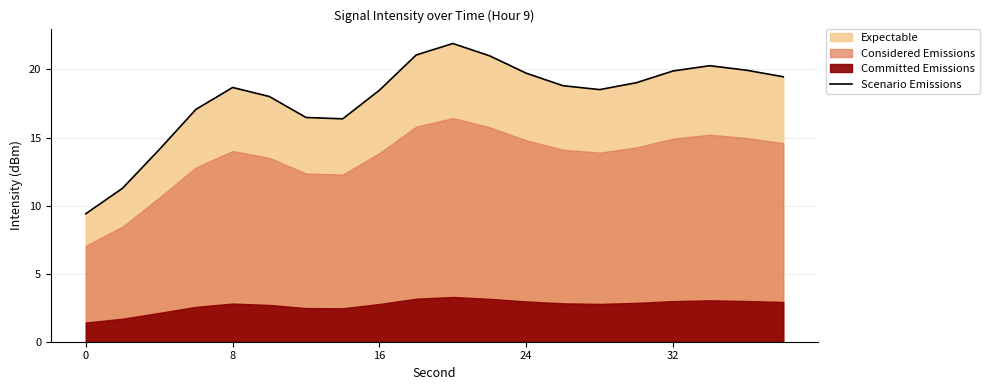

The Scenario Emissions series shows 9.4 at 0. True or false?

True